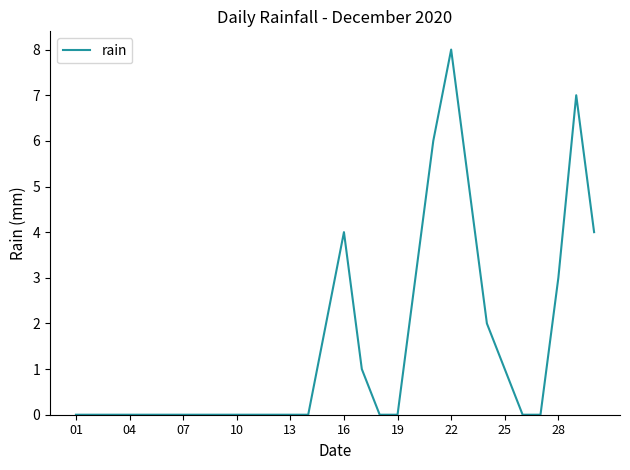

How many lines are shown in the chart?

1